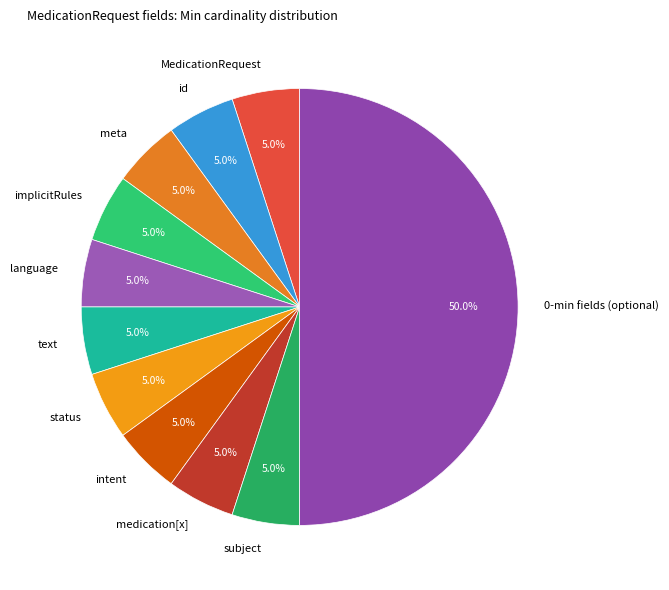

Combined, do intent and subject account for over 50%?

No